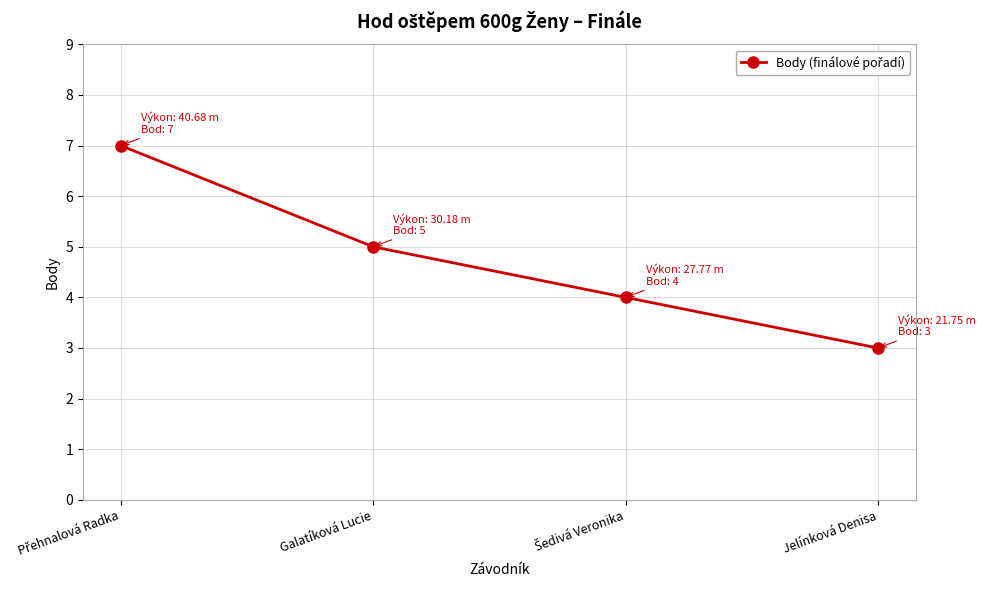

At which label is the value closest to 5?

Galatíková Lucie